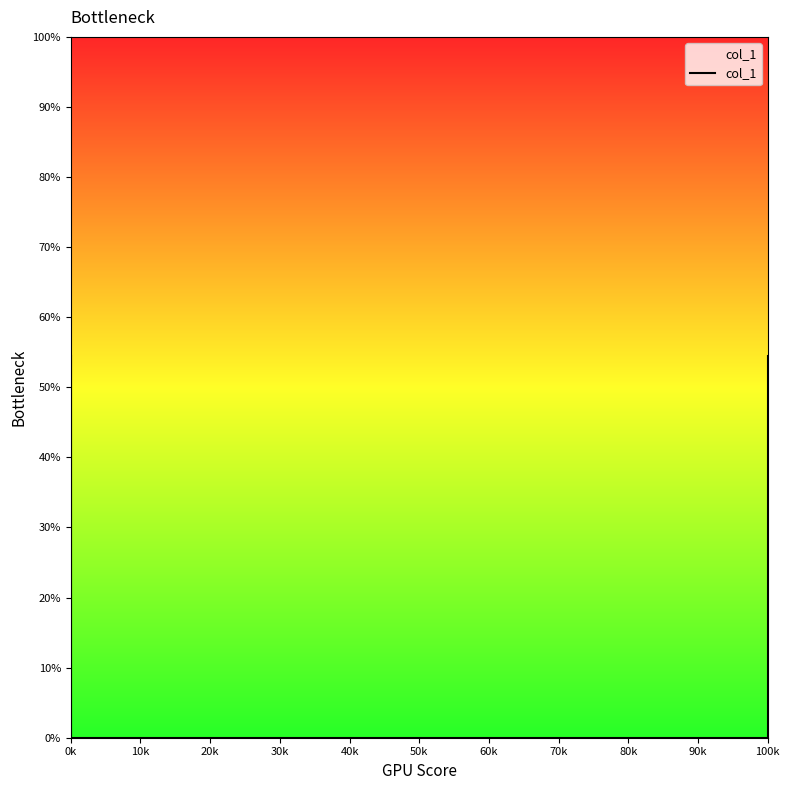

What is the change in value from 0k to 100k?

-54.5